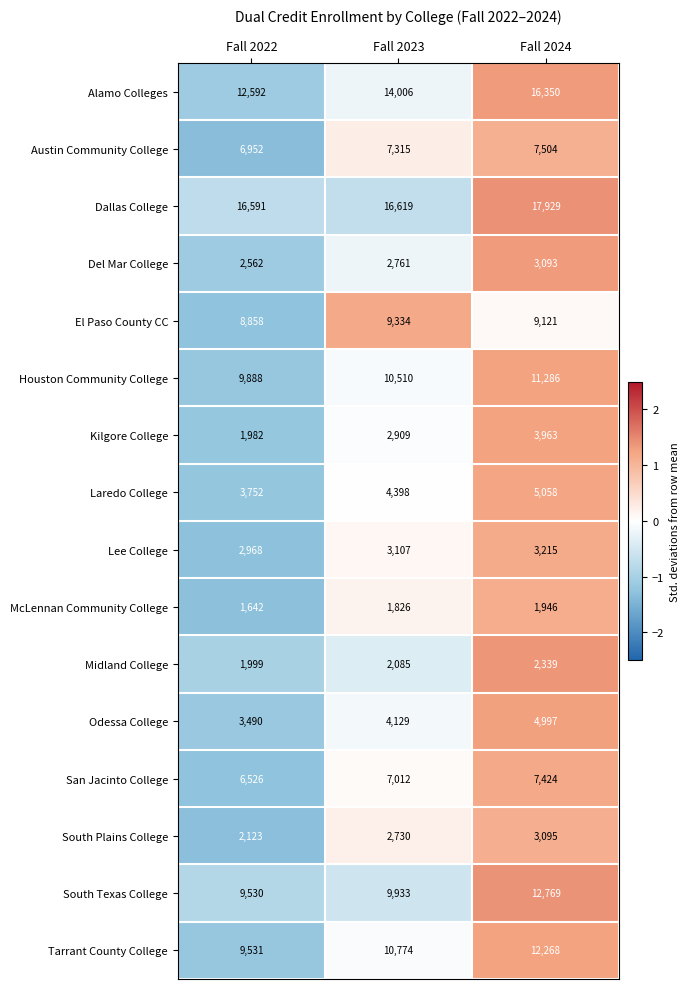

What is the sum of the San Jacinto College values at Fall 2023 and Fall 2024?

14436